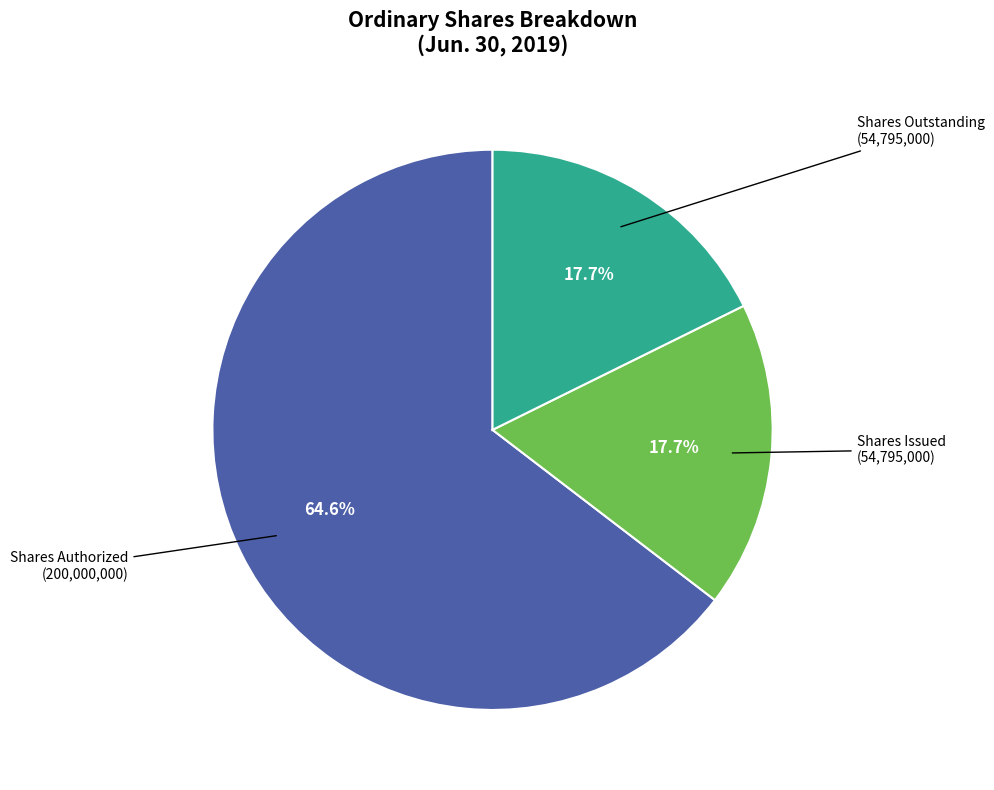

Is there any slice that represents more than half of the pie?

Yes